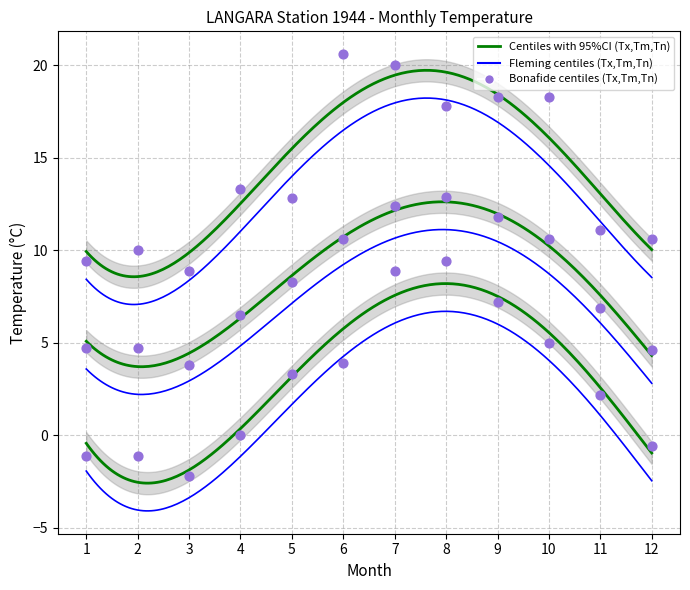

Which series has the largest Y range (max minus min)?

Tx